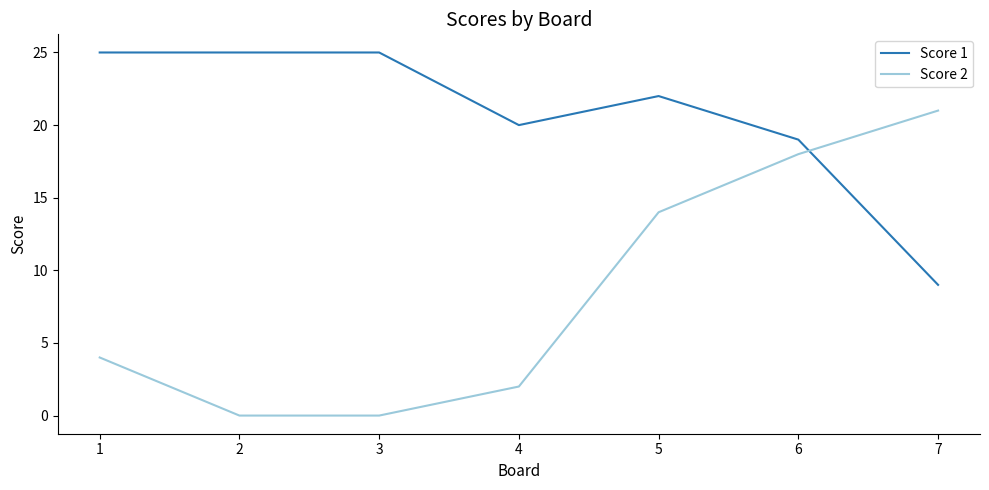

Which series has the largest range (max minus min)?

Score 2